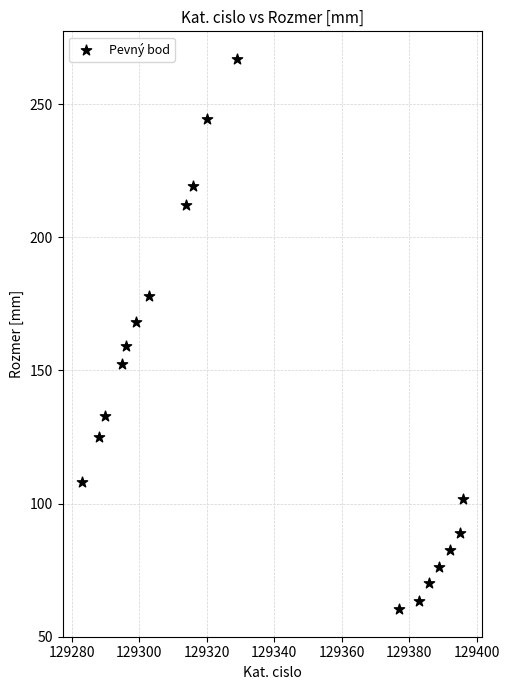

What is the range of Y values (max minus min)?

206.7